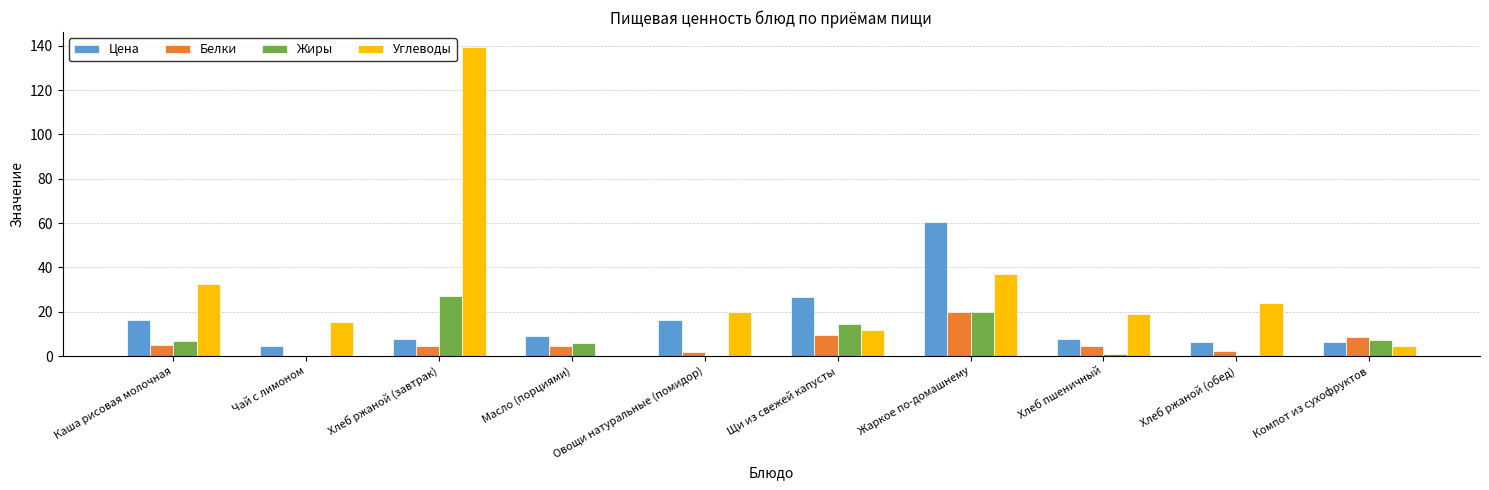

Which series changed the most between Масло (порциями) and Жаркое по-домашнему?

Цена